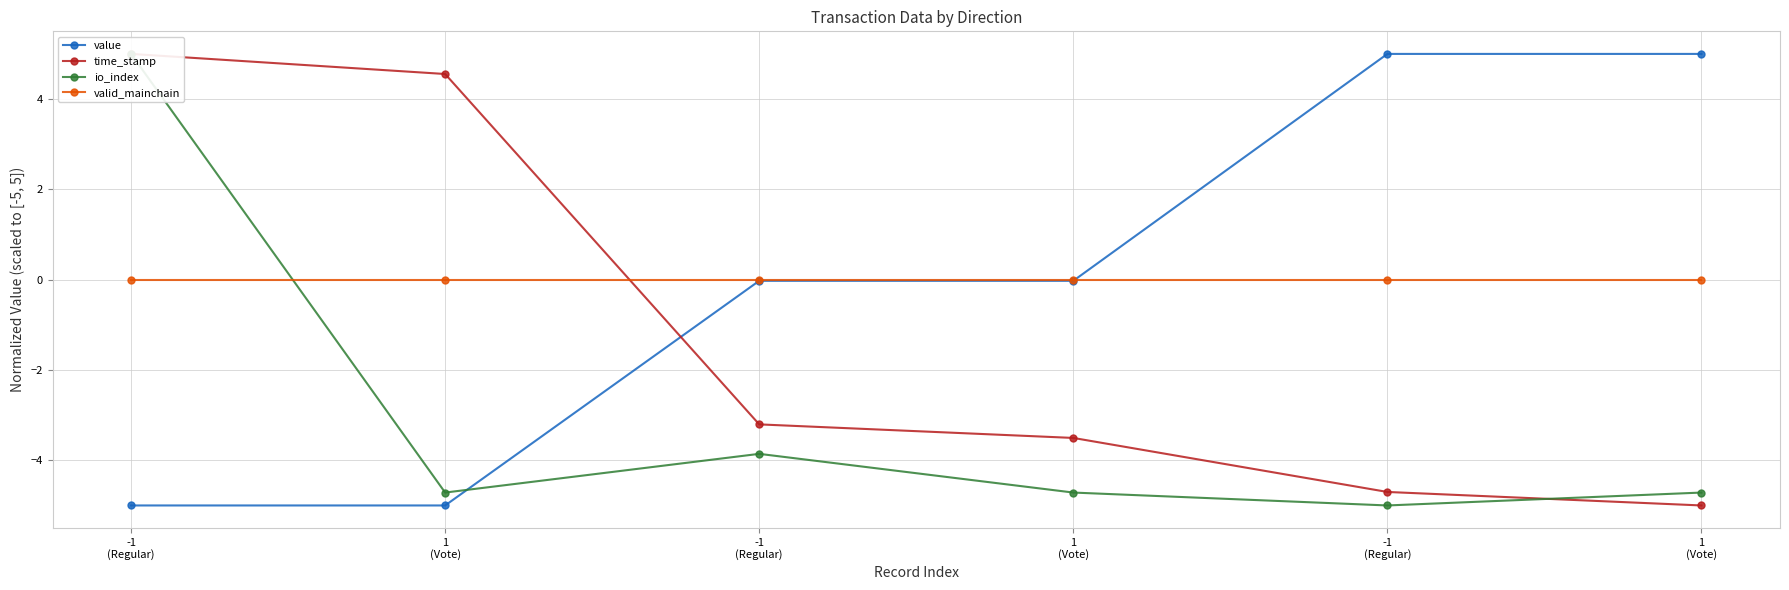

What is the sum of all io_index values?

-18.0